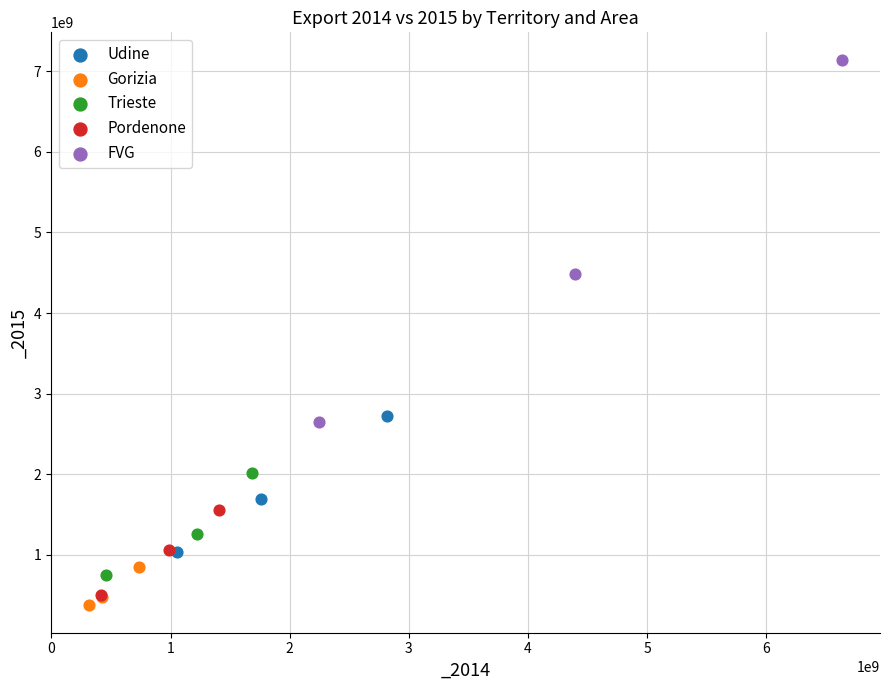

Which series has the largest Y range (max minus min)?

FVG